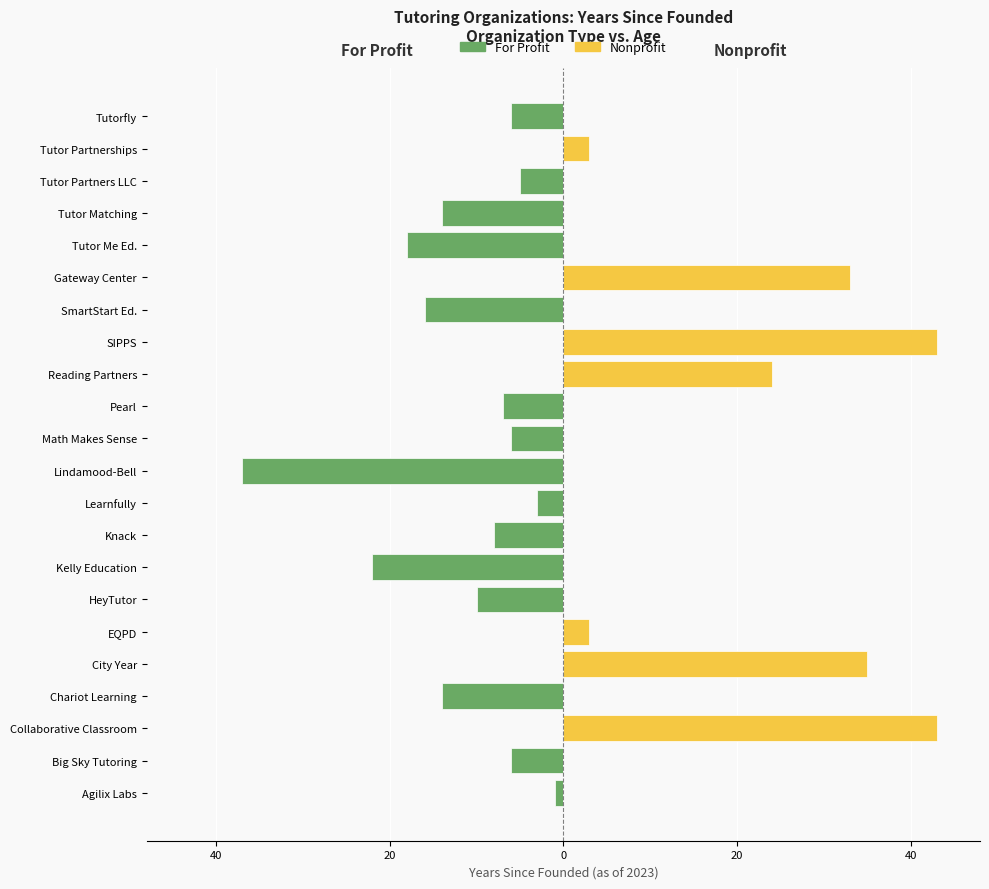

Rank the series by their maximum value, from lowest to highest.

For Profit, Nonprofit